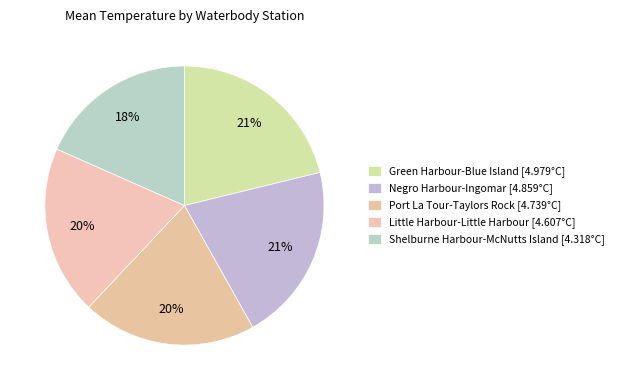

How many slices are in this pie chart?

5